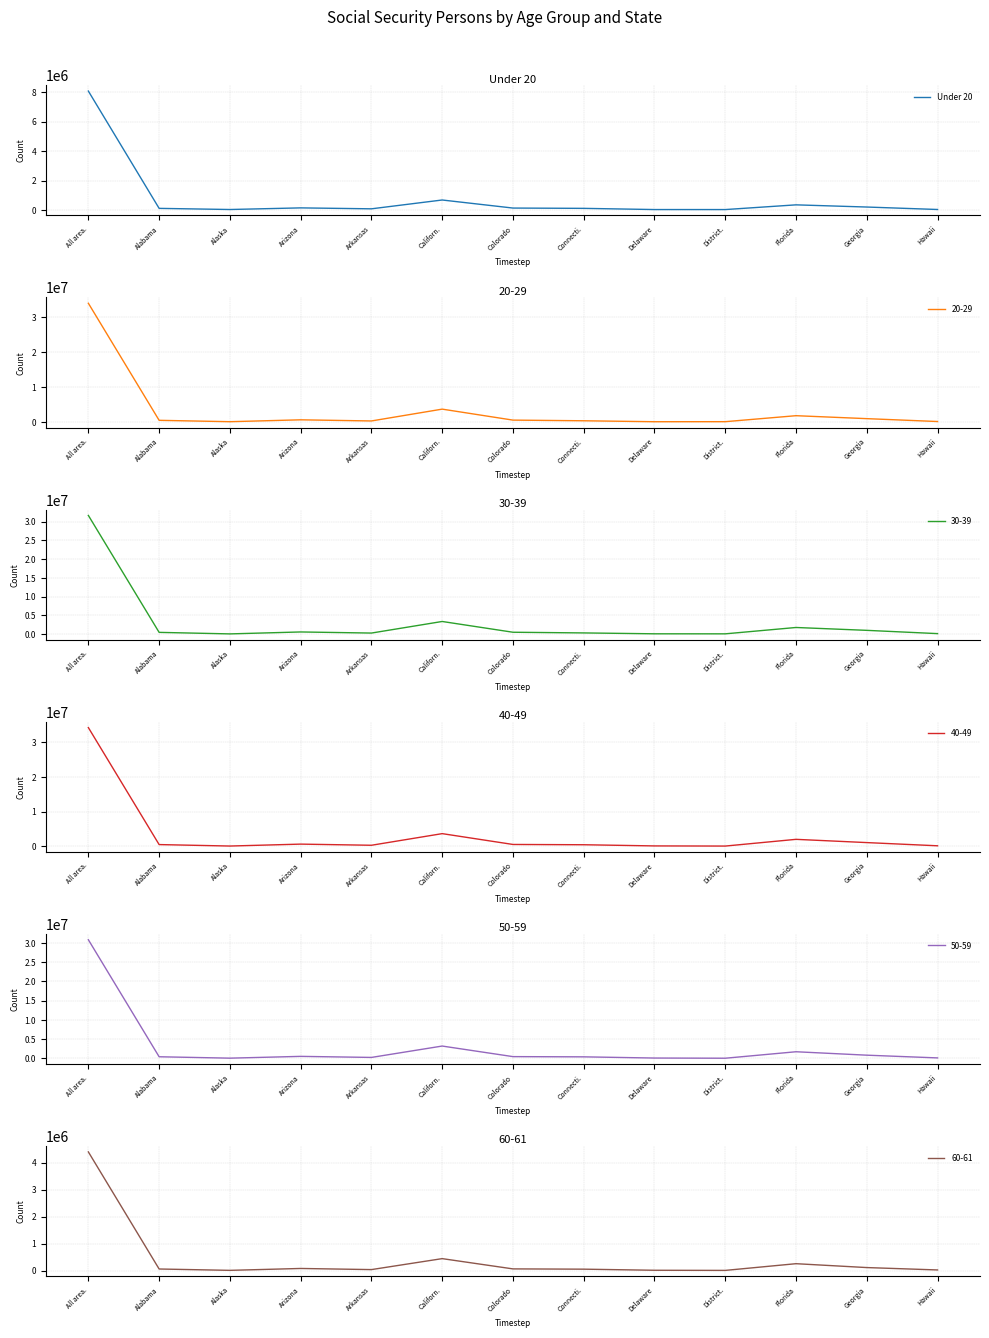

What is the change in value from Californ. to District.?

-650608